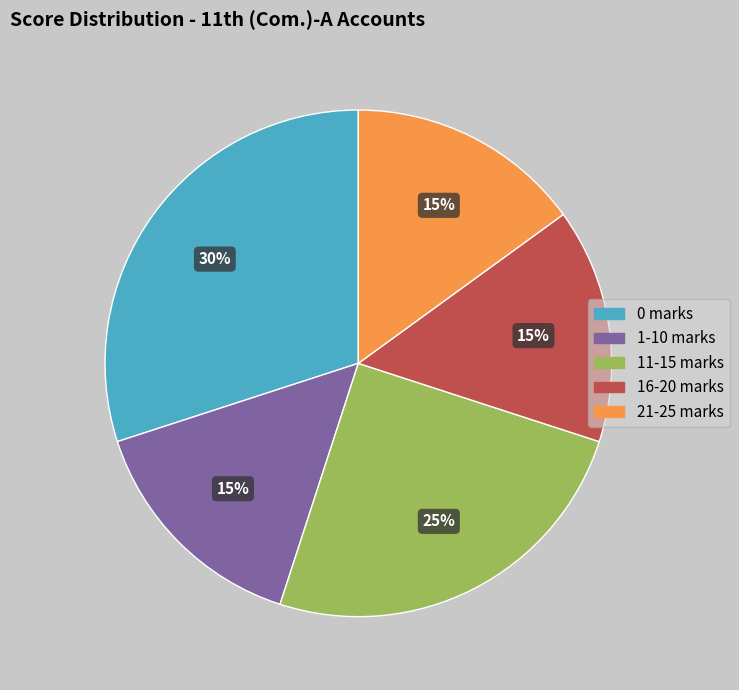

Does any single category account for the majority?

No